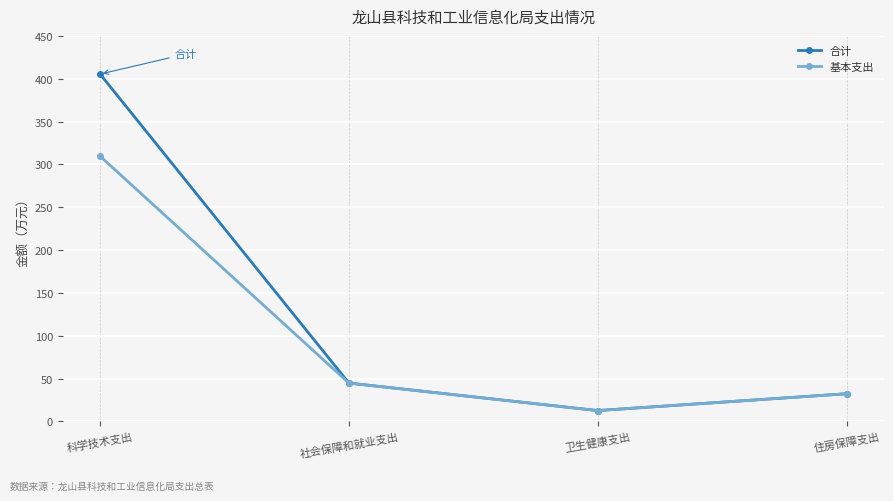

What is the spread (max minus min) of values at 科学技术支出?

95.8